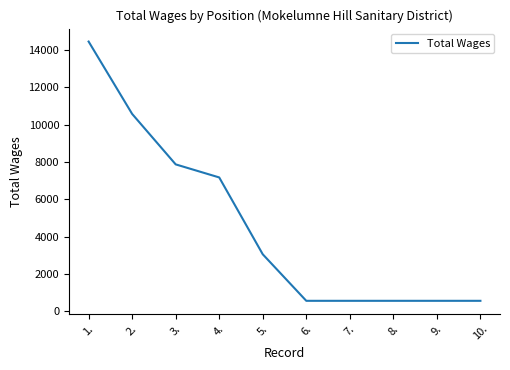

What is the minimum value shown in the chart?

560